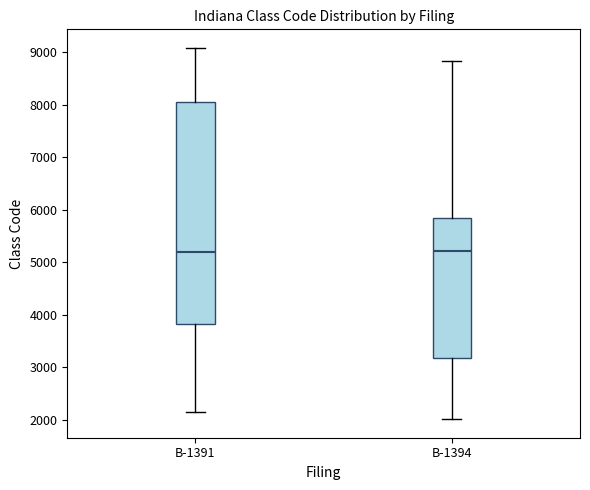

Reading left to right, read every box against the y-axis: the position of its median line, the range the box covers, and the ends of its whiskers. The values are not printed on the chart, so give them approximately, as read against the axis.

B-1391: median 5200, box 3800 to 8100, whiskers 2200 to 9100
B-1394: median 5200, box 3200 to 5900, whiskers 2000 to 8800